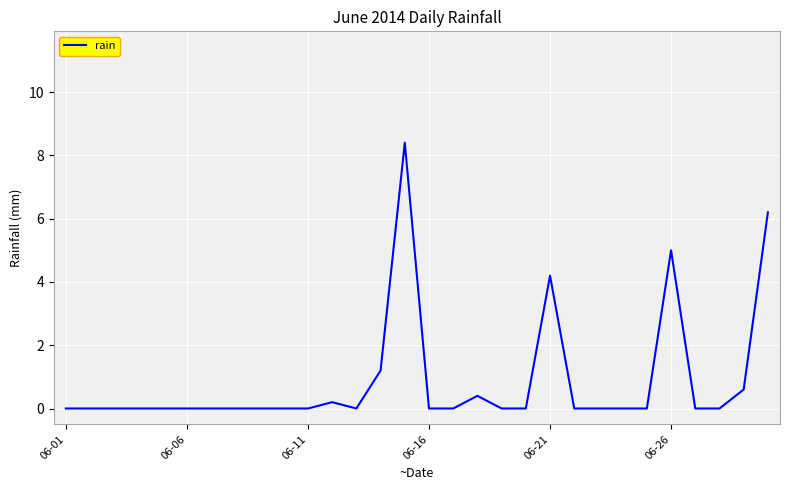

What is the maximum value shown in the chart?

8.4